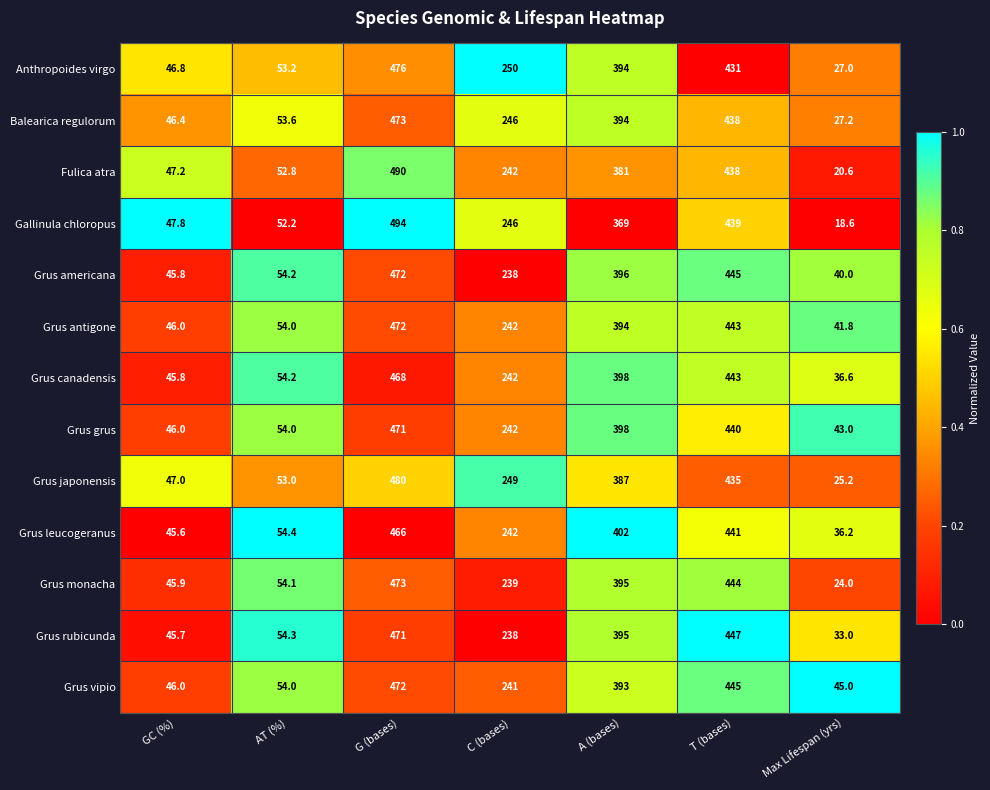

Rank the categories by Anthropoides virgo value from highest to lowest.

G (bases), T (bases), A (bases), C (bases), AT (%), GC (%), Max Lifespan (yrs)